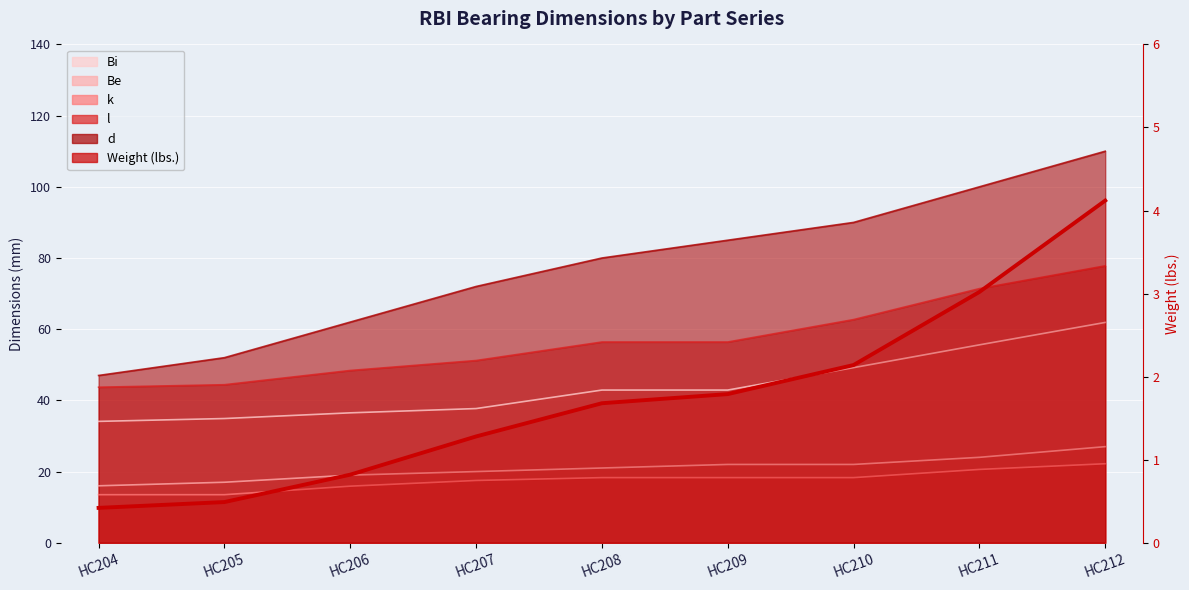

Reading left to right, what are all the values shown in this chart?

0.4	0.5	0.8	1.3	1.7	1.8	2.1	3.0	4.1